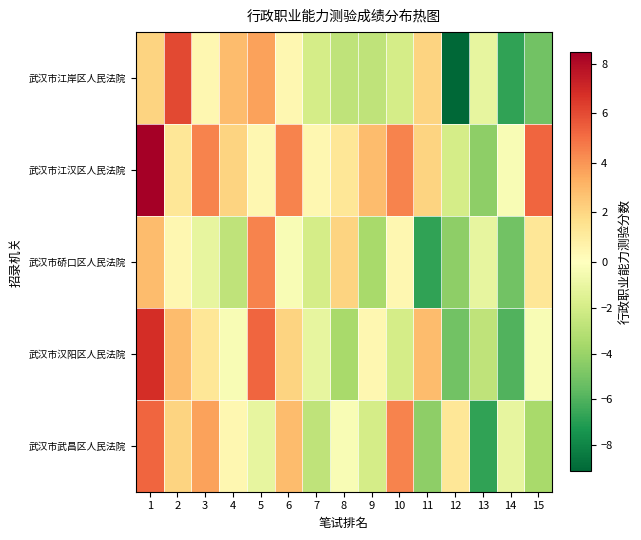

List the series in order of their peak value, highest first.

武汉市江汉区人民法院, 武汉市汉阳区人民法院, 武汉市江岸区人民法院, 武汉市武昌区人民法院, 武汉市硚口区人民法院